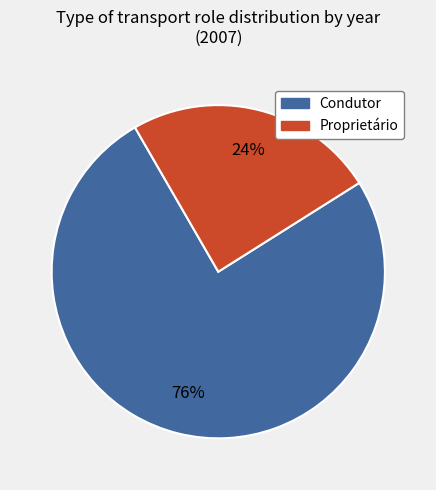

To the nearest percent, what is the average slice percentage?

50%